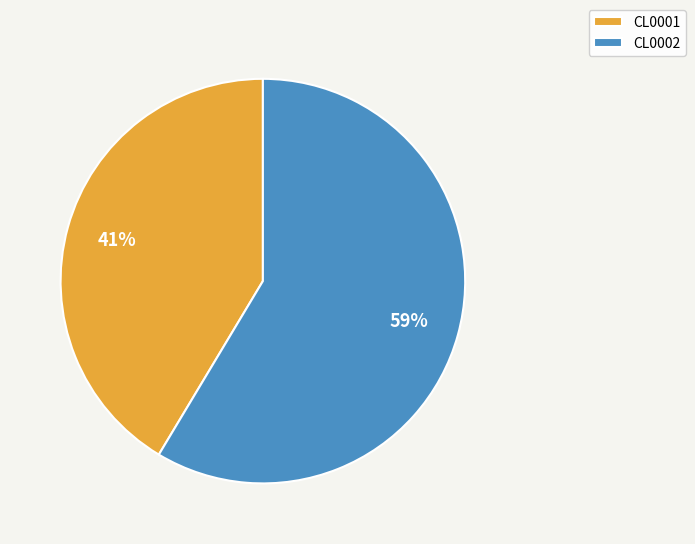

Do CL0002 and CL0001 together represent more than half of the pie?

Yes